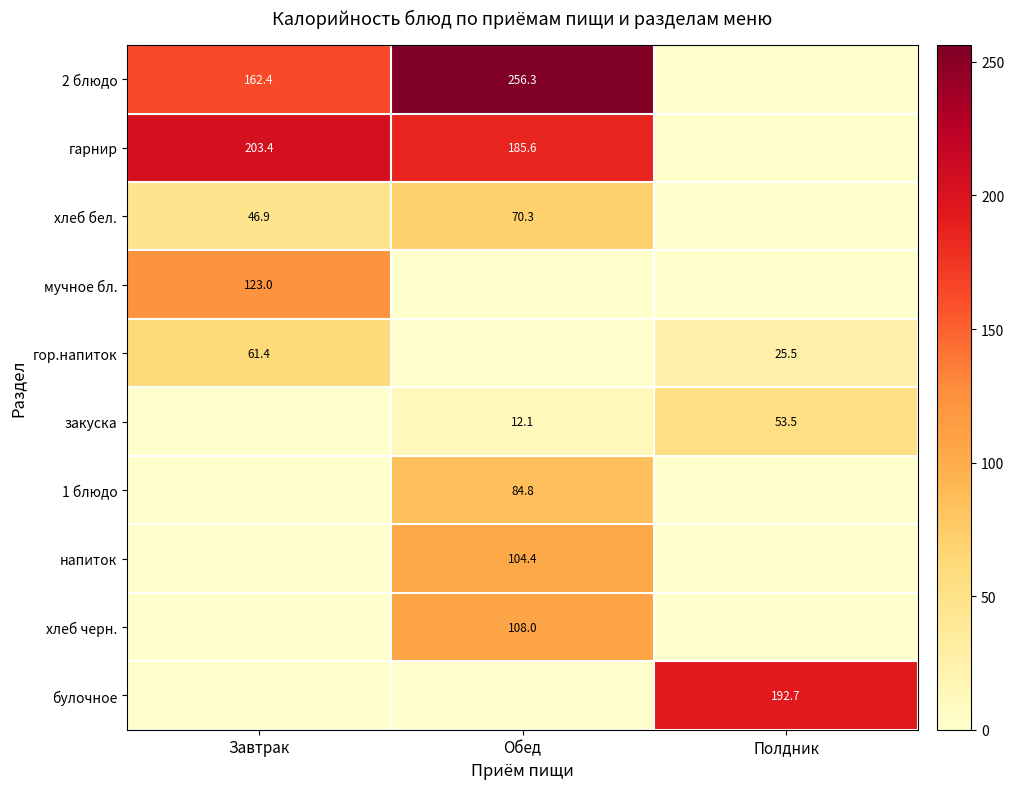

Is it true that 2 блюдо equals 359.5 at Обед?

False